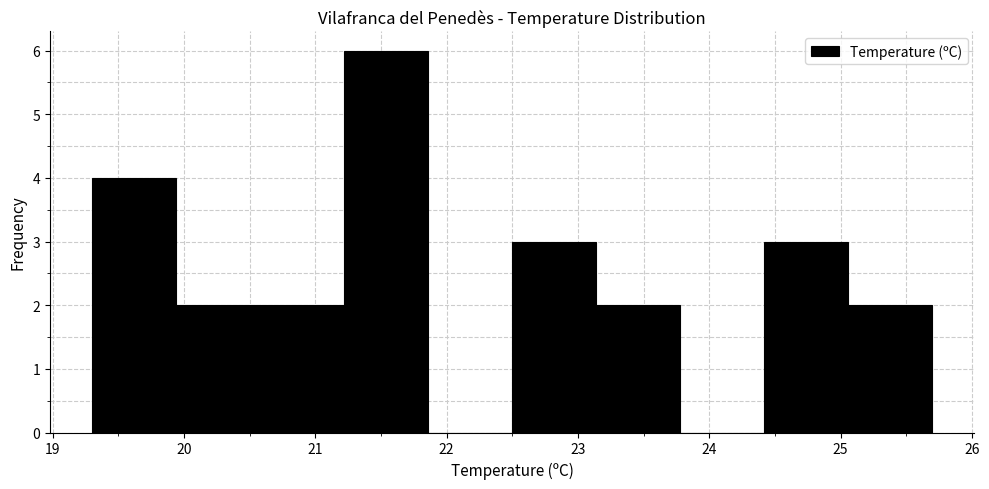

Over which range of the x-axis is the bar tallest?

21.22 to 21.86